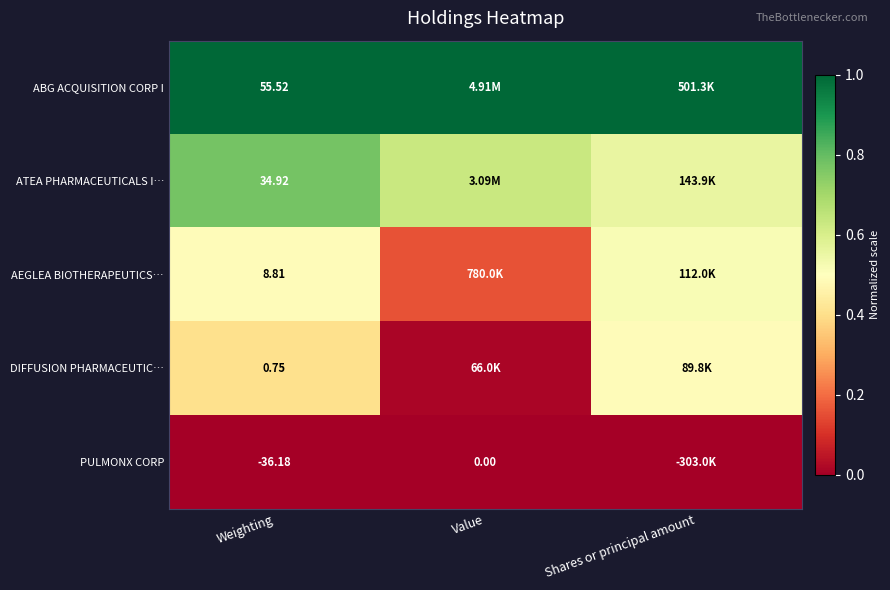

What is the difference between the highest and lowest values at Shares or principal amount?

1.0